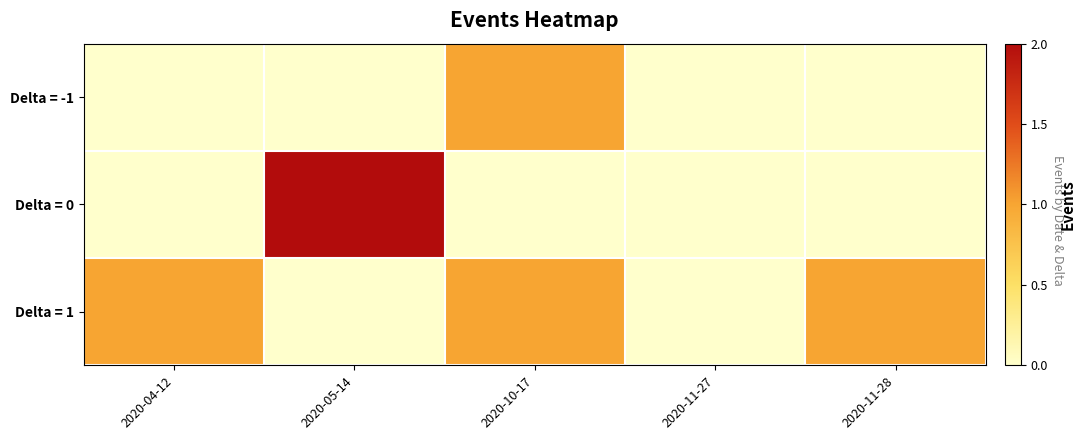

Which label corresponds to the largest value in the chart?

2020-05-14